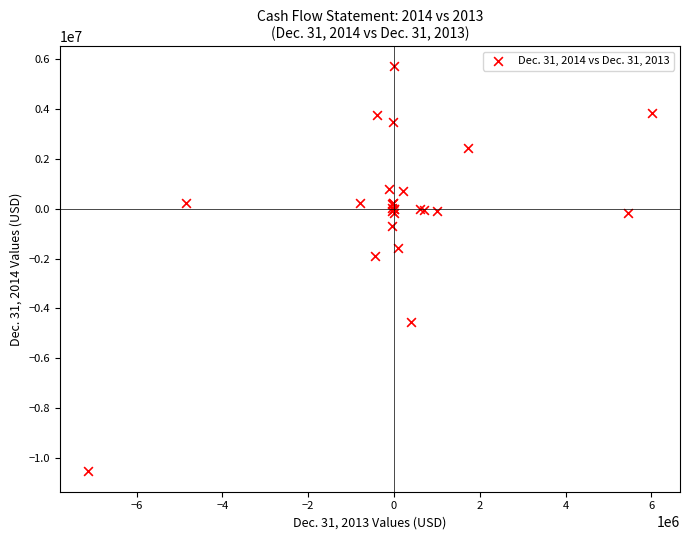

What Y value in the scatter plot is closest to -2416000?

-1883000